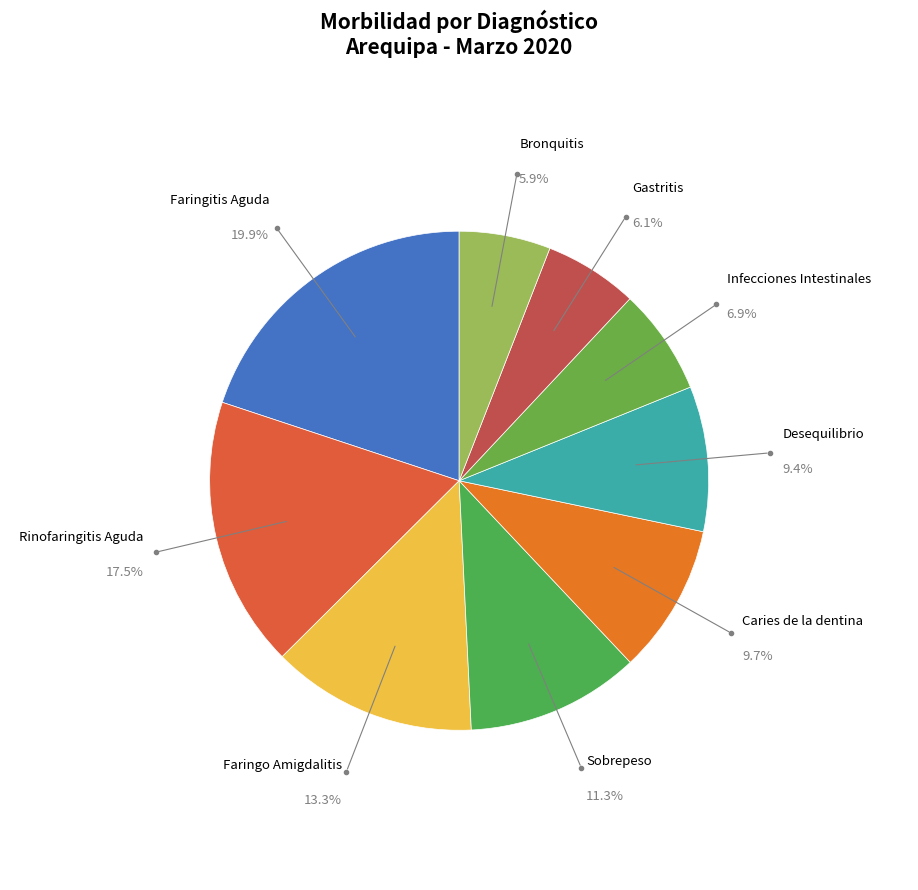

Do Caries de la dentina and Infecciones Intestinales together represent more than half of the pie?

No